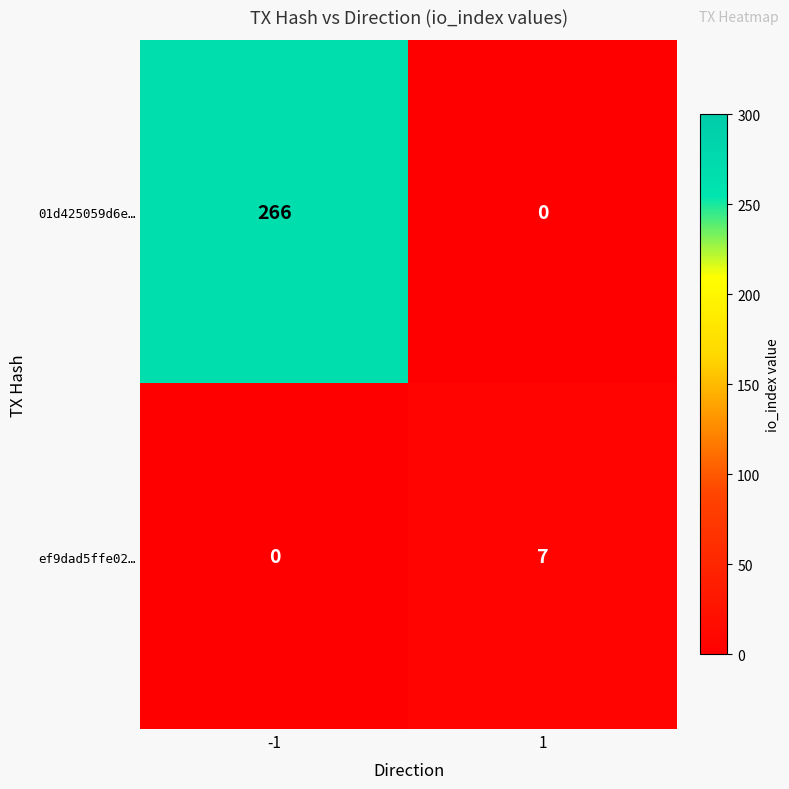

The value of ef9dad5ffe02… at 1 is 7. True or false?

True